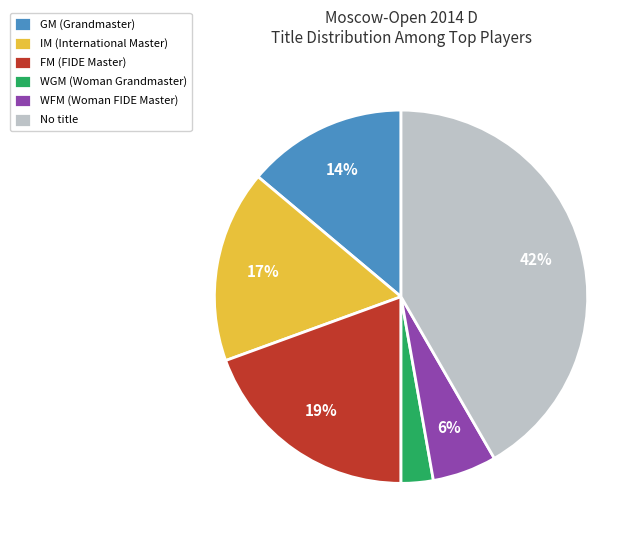

The IM (International Master) slice represents 29% of the pie. True or false?

False